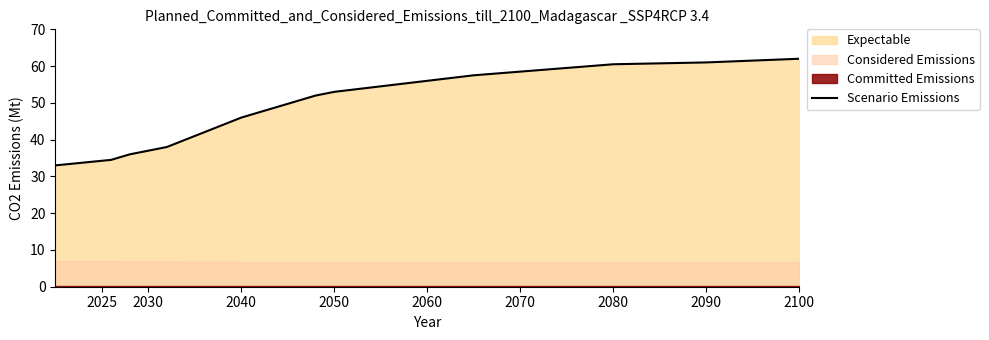

What is the value of the 12th point from the left?

47.5